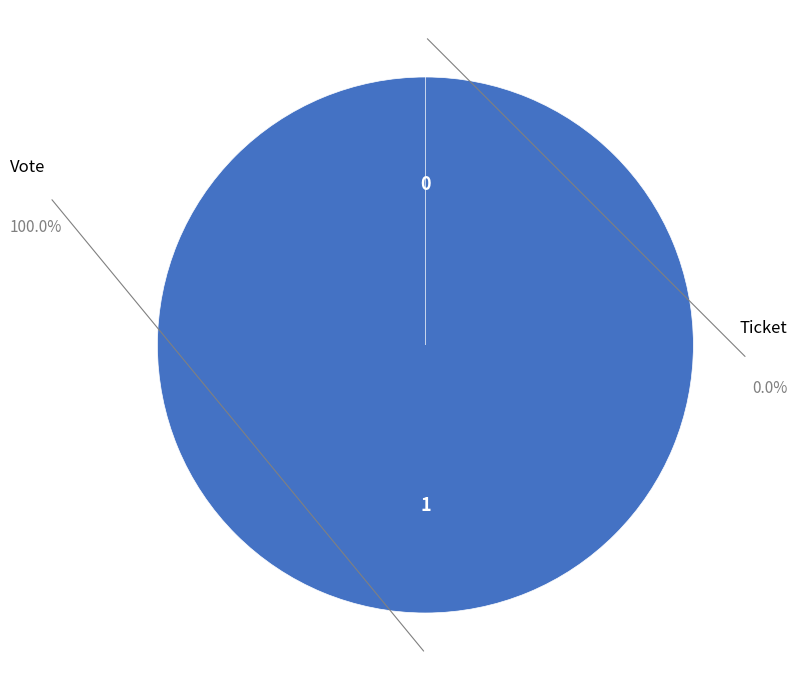

Count the number of slices in the pie.

2